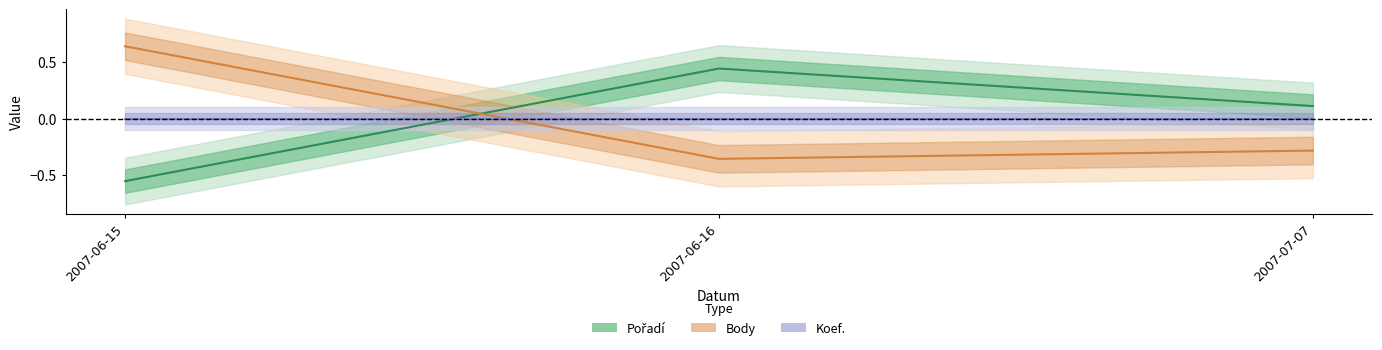

What position from the right is 2007-06-16?

2